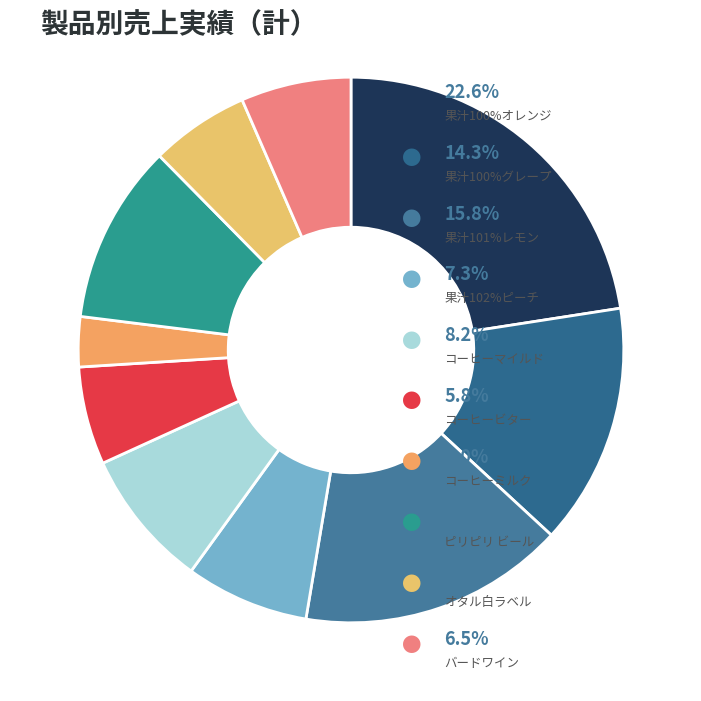

How many segments does this pie chart have?

10